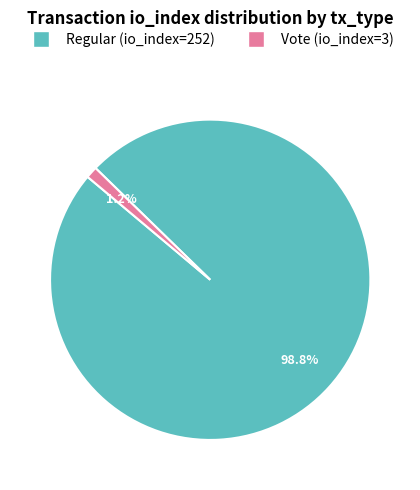

What is the majority slice?

Regular (io_index=252)